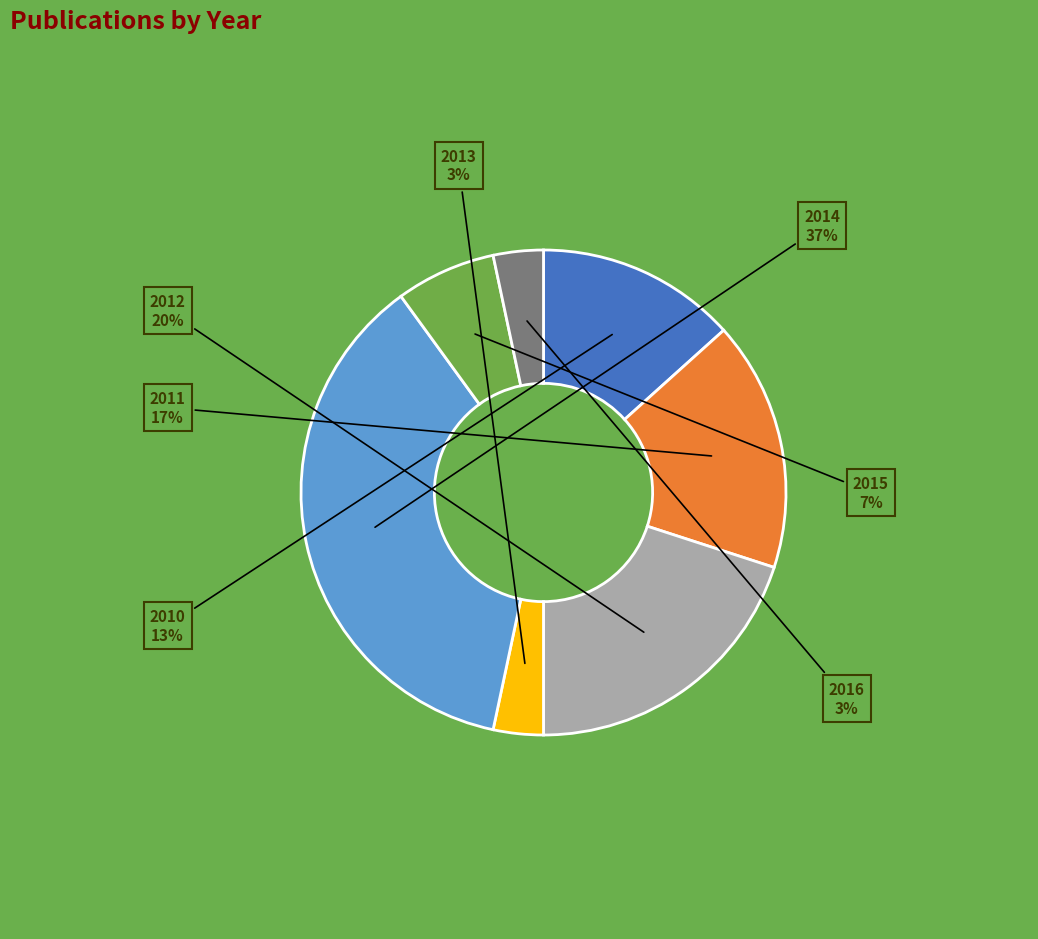

Is there any slice that represents more than half of the pie?

No